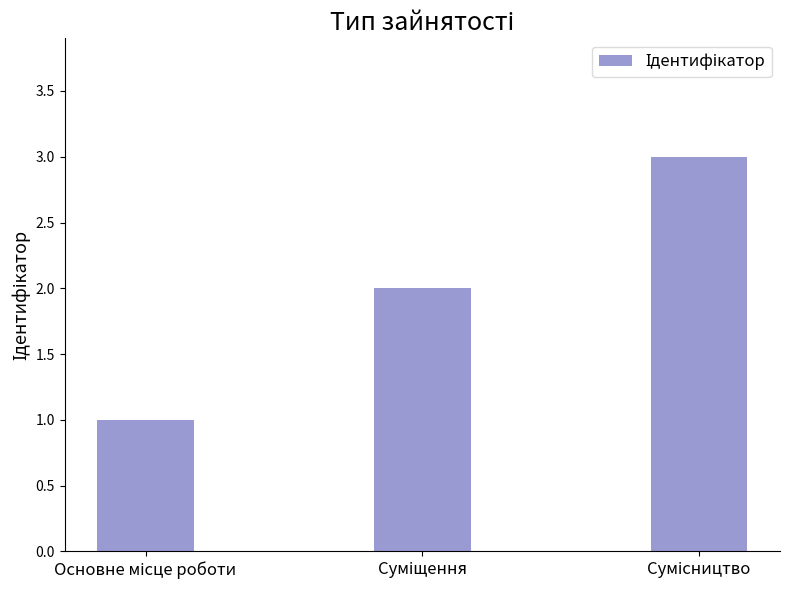

What is the sum of all values?

6